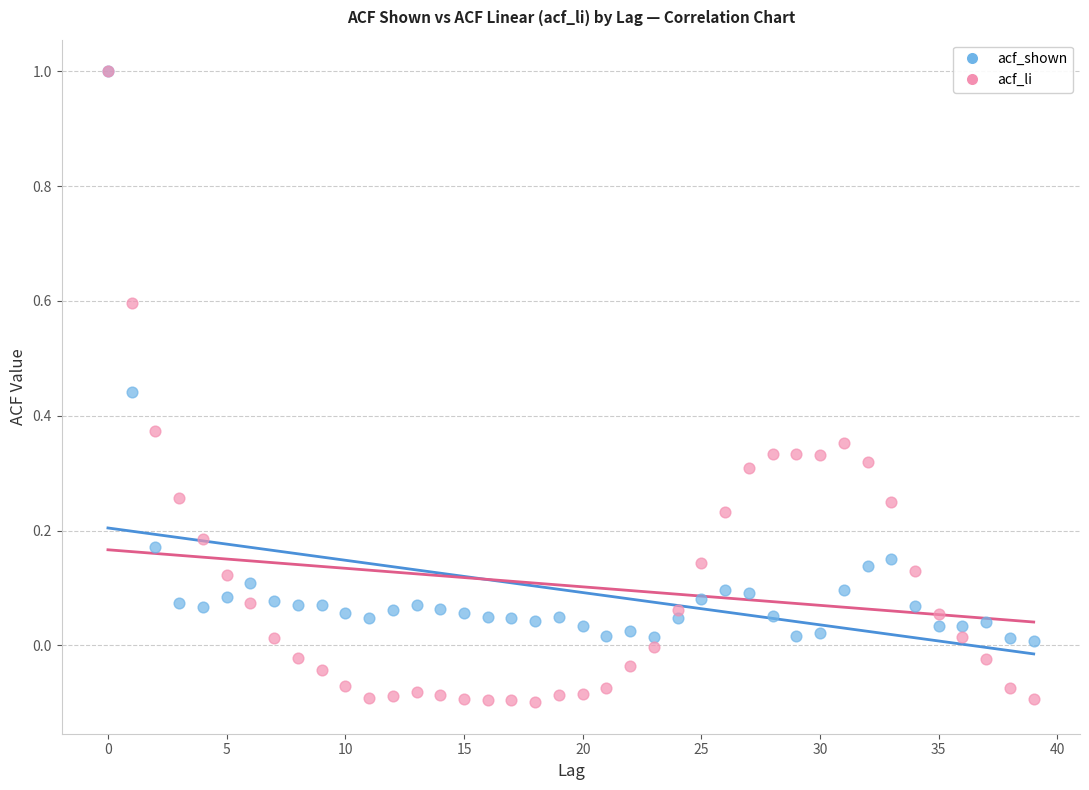

What are all the series names shown in the legend?

acf_shown, acf_li